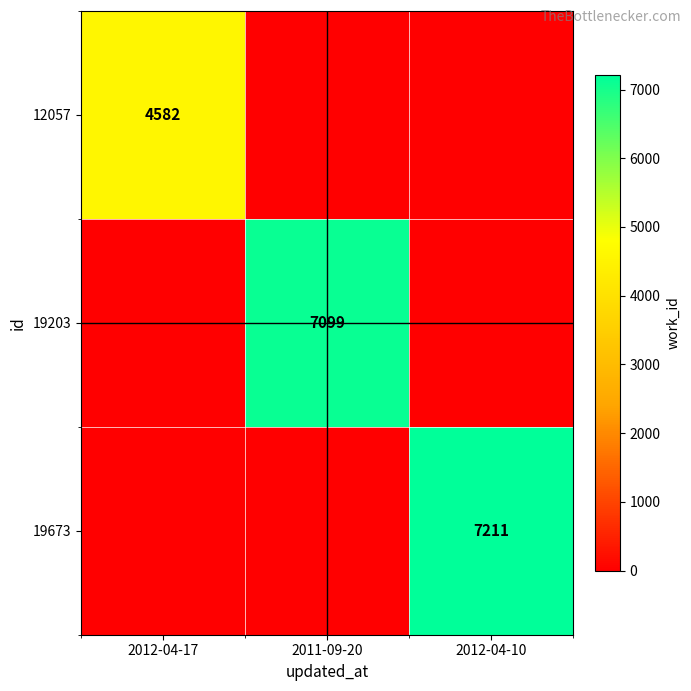

What is the difference between the highest and lowest values at 2011-09-20?

7099